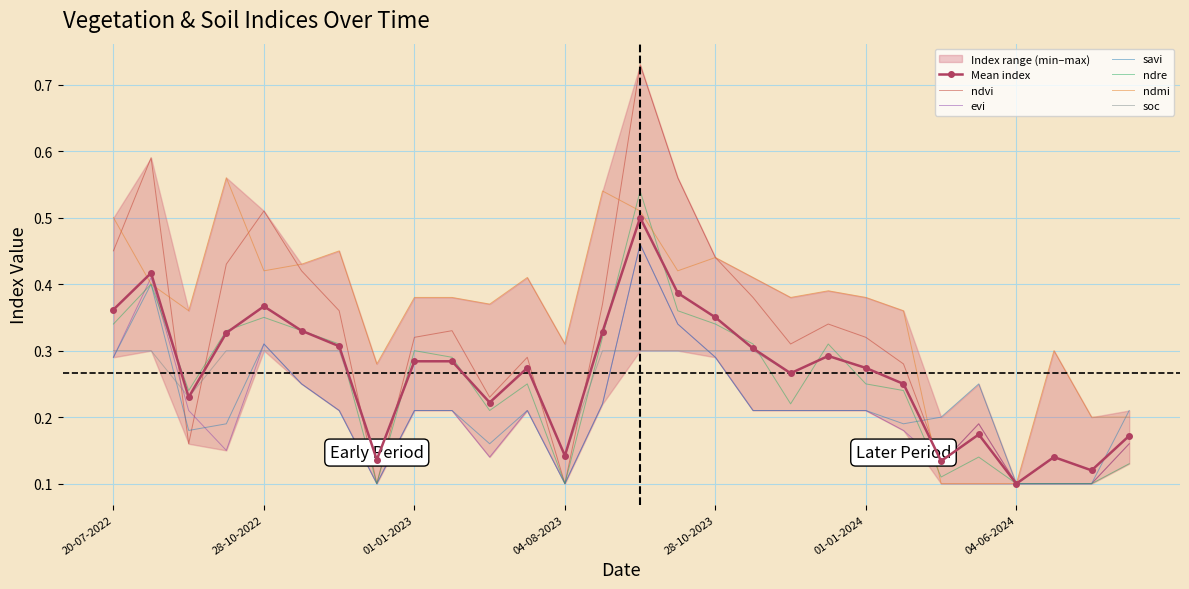

List the labels in order of ndvi value, largest first.

18-09-2023, 03-09-2022, 13-10-2023, 28-10-2022, 20-07-2022, 28-10-2023, 08-10-2022, 12-11-2022, 12-11-2023, 29-08-2023, 27-11-2022, 12-12-2023, 11-01-2023, 01-01-2023, 01-01-2024, 27-11-2023, 10-07-2023, 11-01-2024, 20-06-2023, 30-05-2024, 28-09-2022, 19-06-2024, 25-05-2024, 12-12-2022, 04-08-2023, 04-06-2024, 09-06-2024, 14-06-2024